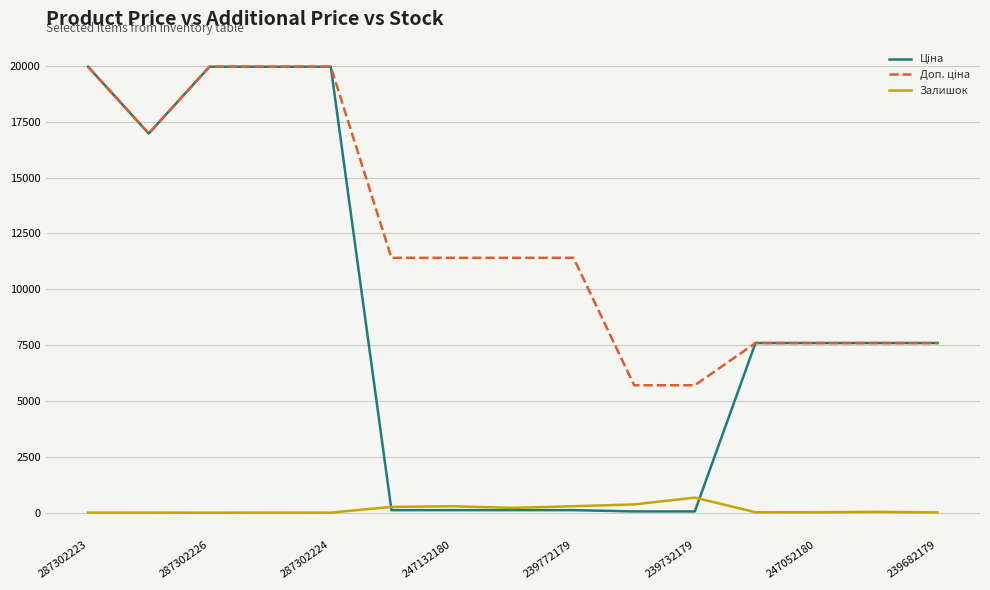

What is the greatest value displayed?

19964.2